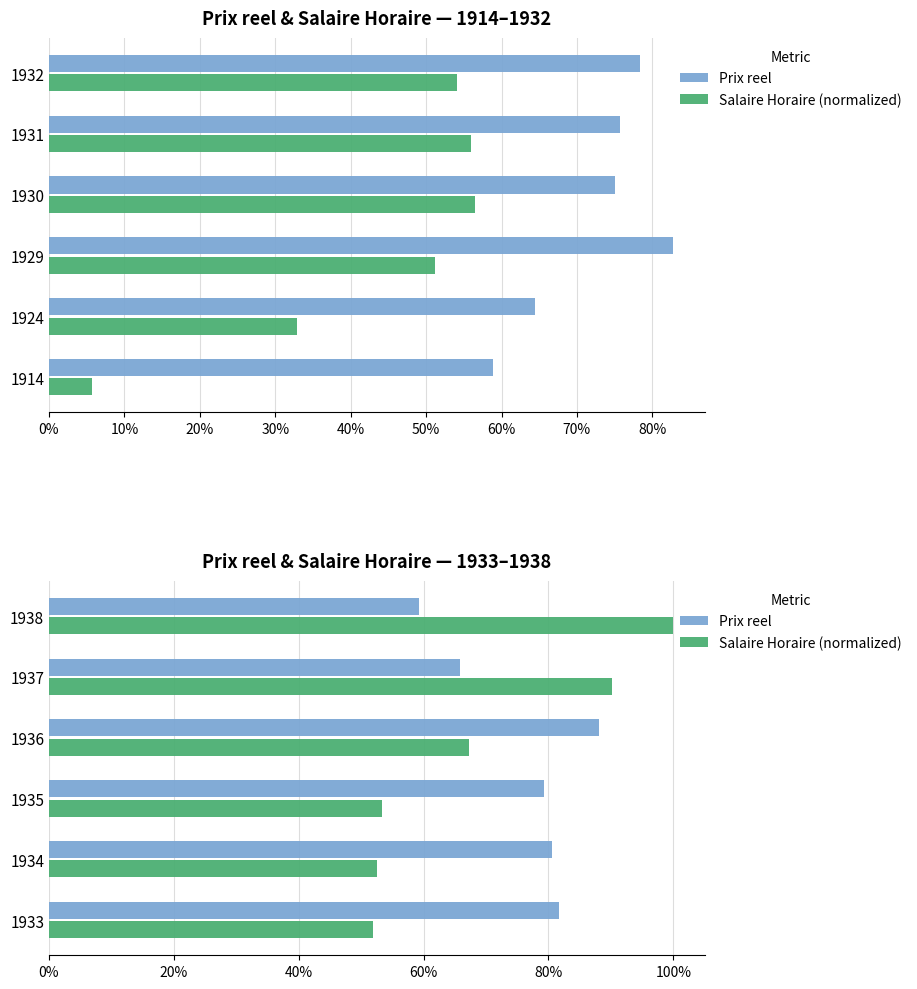

List the series in order of their peak value, highest first.

Salaire Horaire (normalized), Prix reel